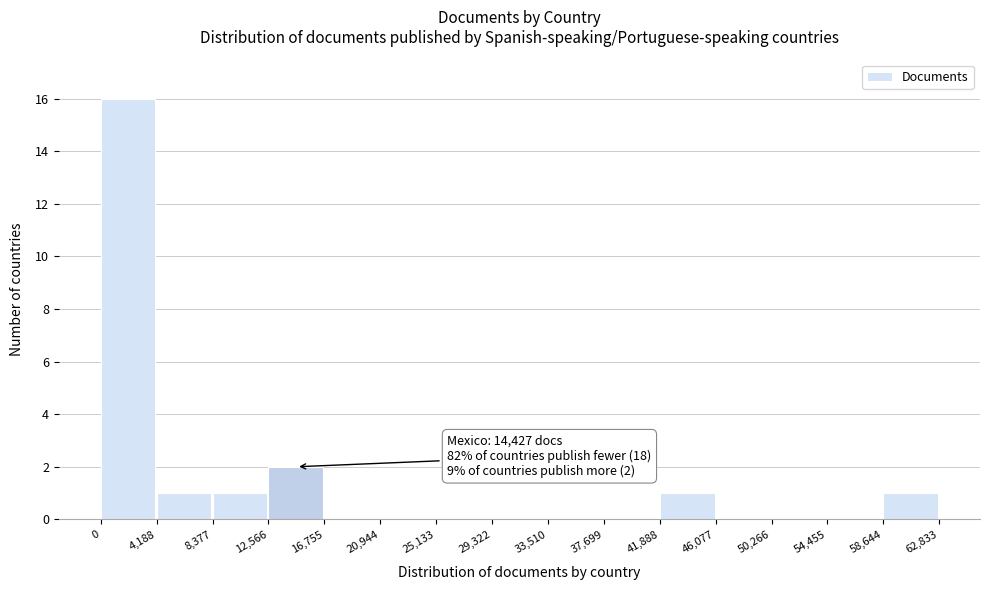

Which range on the x-axis has the tallest bar?

0 to 4,188